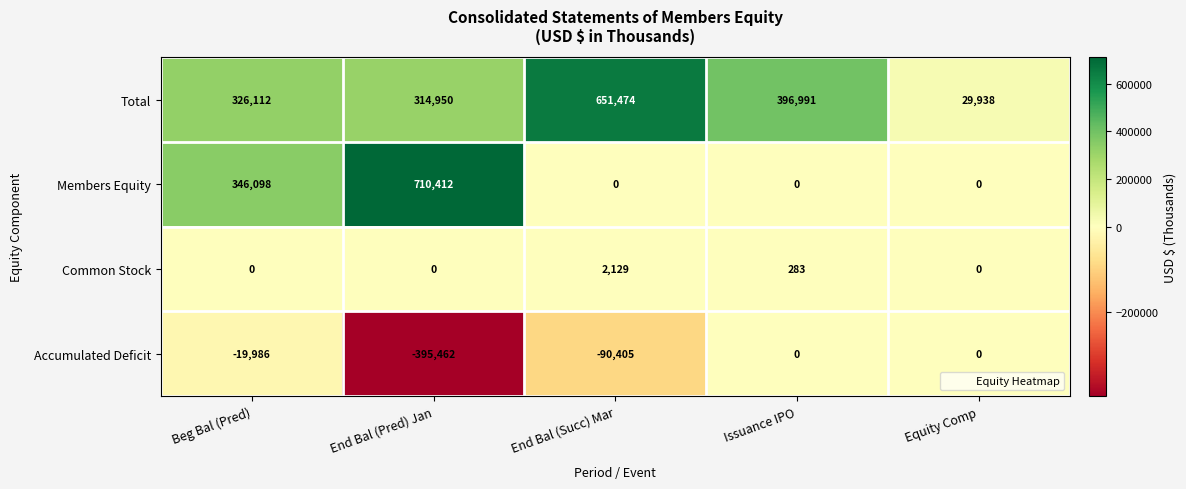

Reading left to right, extract all data points from this chart.

Total: Beg Bal (Pred)=326112	End Bal (Pred) Jan=314950	End Bal (Succ) Mar=651474	Issuance IPO=396991	Equity Comp=29938
Members Equity: Beg Bal (Pred)=346098	End Bal (Pred) Jan=710412	End Bal (Succ) Mar=0	Issuance IPO=0	Equity Comp=0
Common Stock: Beg Bal (Pred)=0	End Bal (Pred) Jan=0	End Bal (Succ) Mar=2129	Issuance IPO=283	Equity Comp=0
Accumulated Deficit: Beg Bal (Pred)=-19986	End Bal (Pred) Jan=-395462	End Bal (Succ) Mar=-90405	Issuance IPO=0	Equity Comp=0